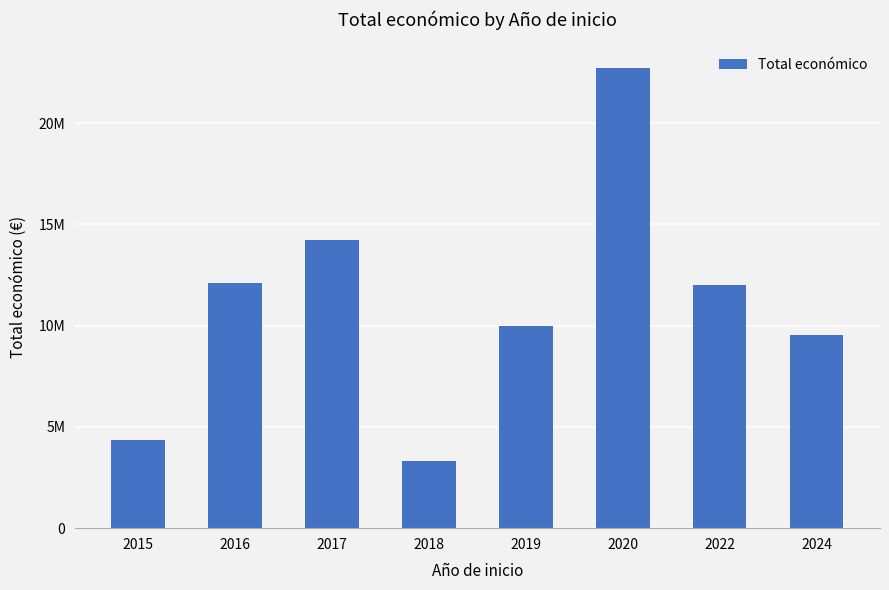

Reading right to left, transcribe all the data shown in this chart.

9522717	11999659	22715516	9999643	3331580	14208841	12095838	4372015